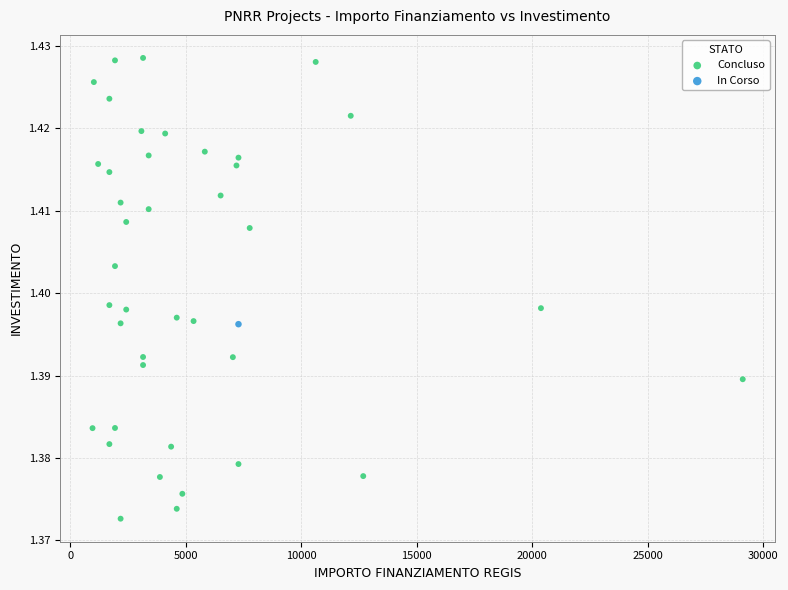

What are all the series names shown in the legend?

Concluso, In Corso